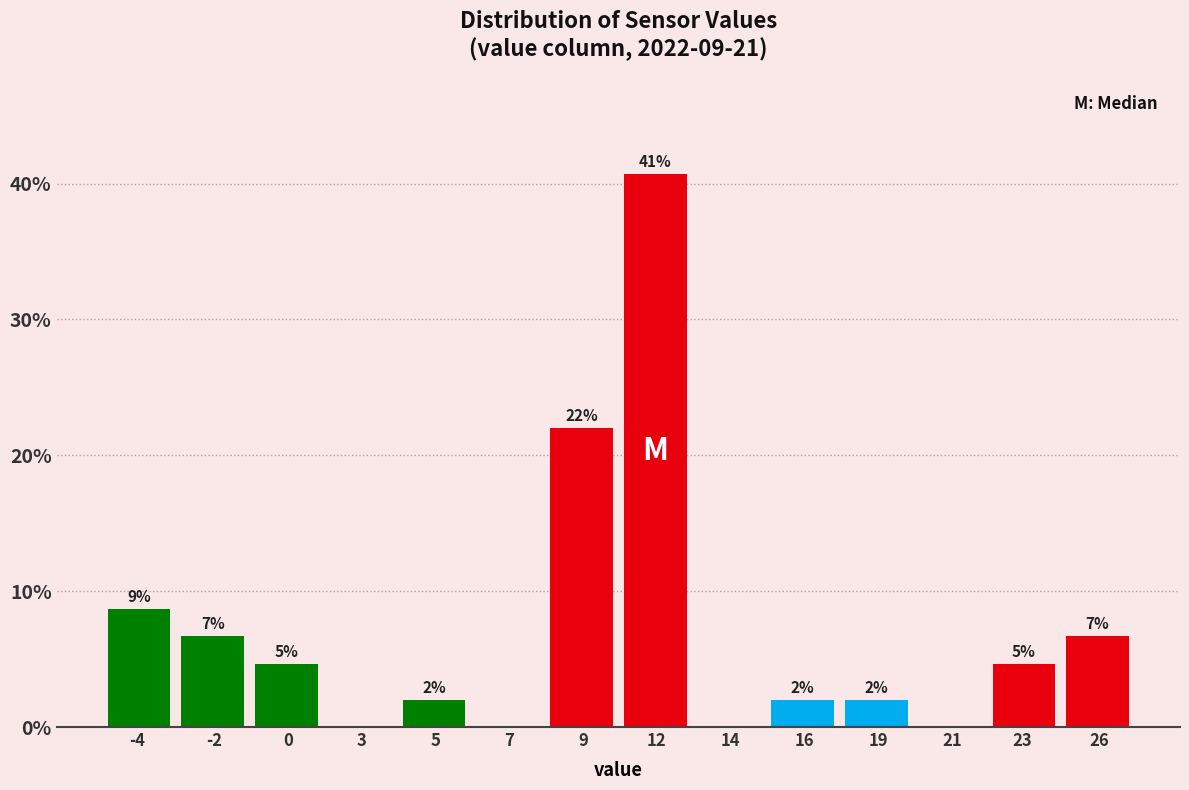

Are the bars horizontal?

No